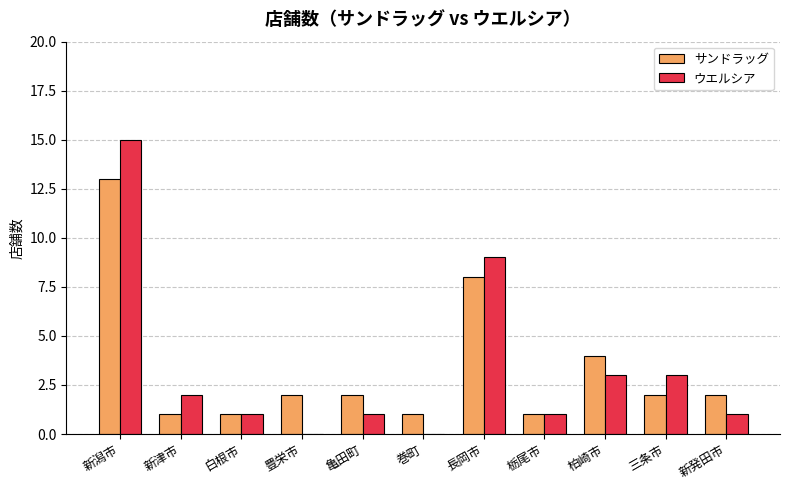

What is the total value across all series at 新潟市?

28